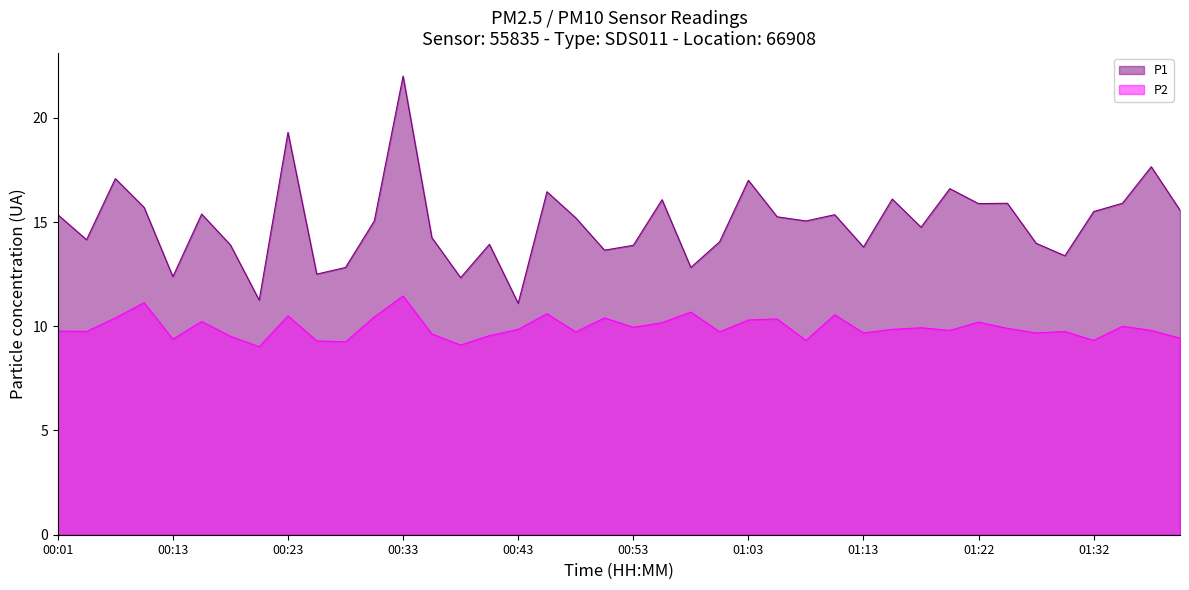

What is the maximum value for P1?

22.0